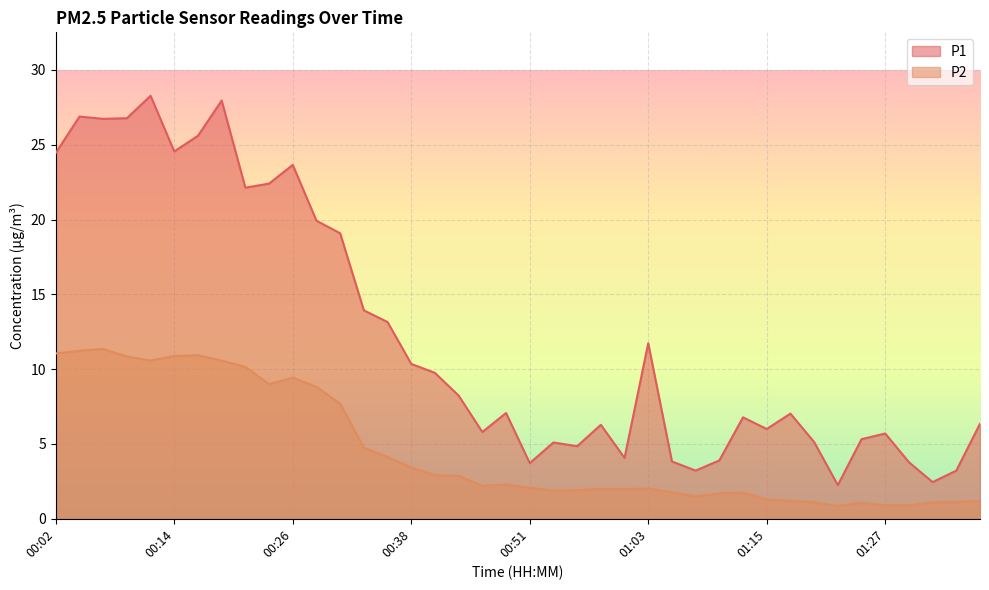

Rank the series at 01:30 from lowest to highest value.

P2, P1